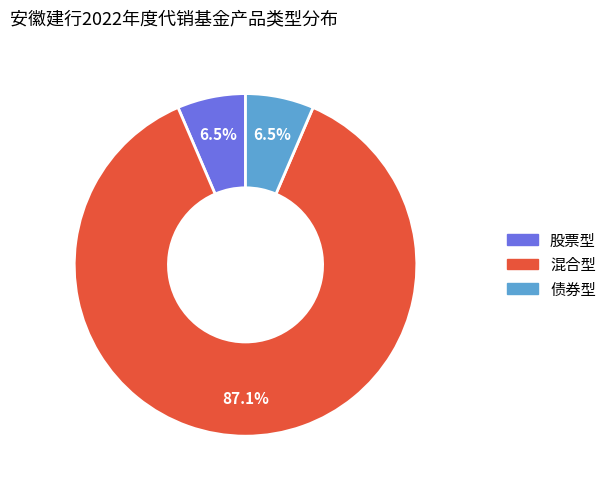

Approximately how many times larger is the value at 债券型 compared to 股票型?

1.0